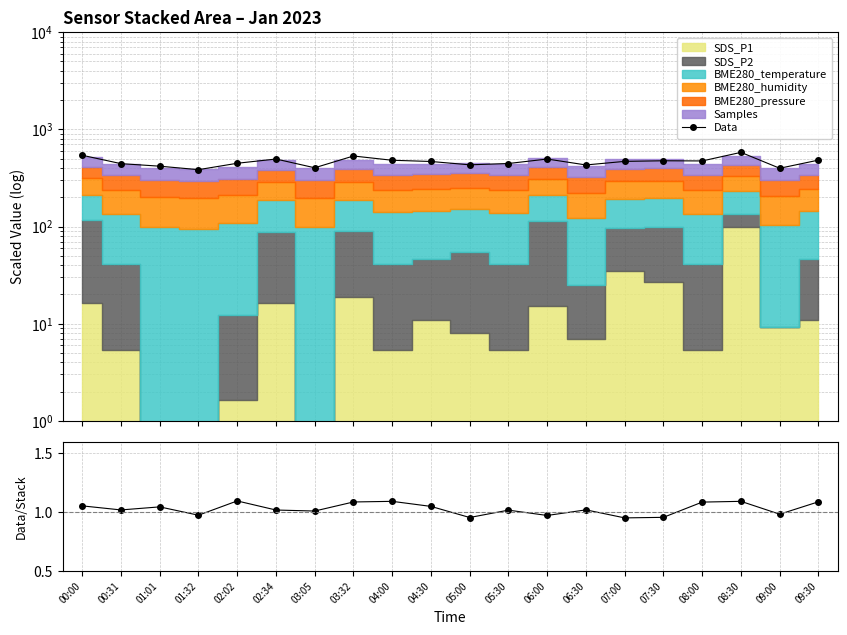

What is the total value across all series at 09:00?

398.6